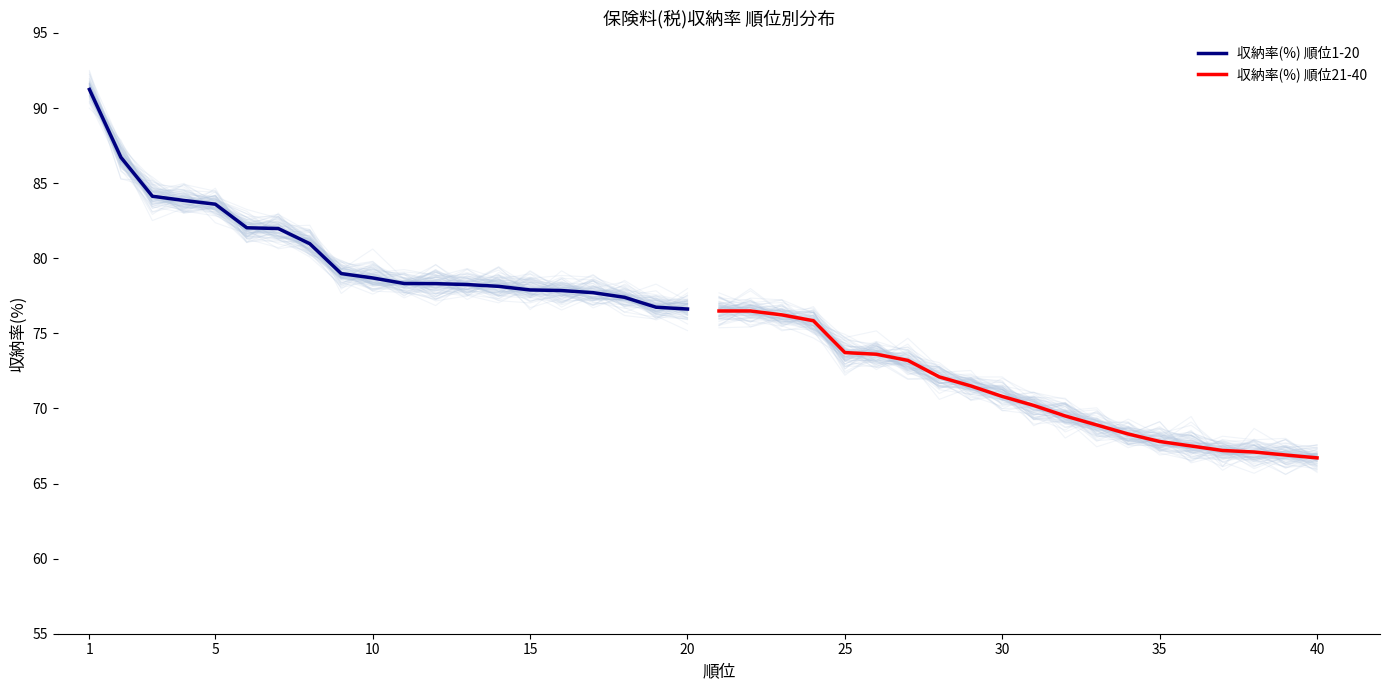

Is it true that 収納率(%) 順位1-20 equals 83.6 at 5?

True